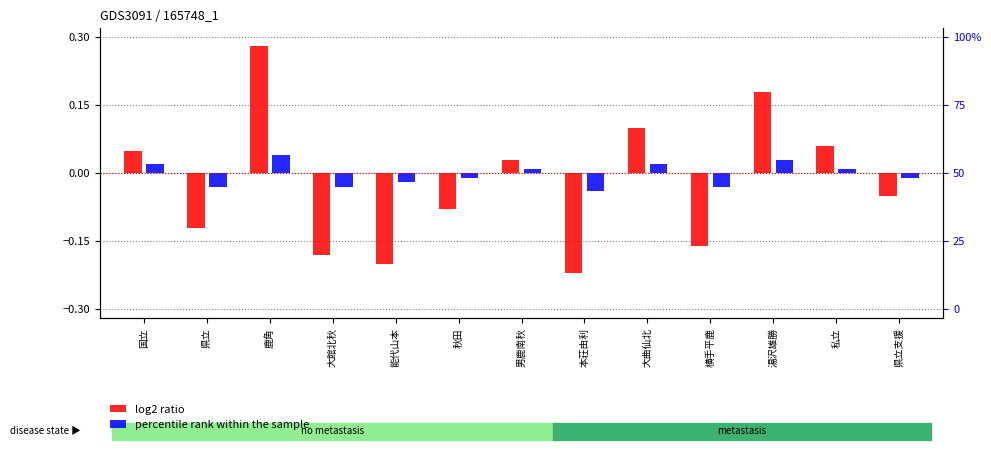

Between 本荘由利 and 私立, which series saw the biggest shift?

log2 ratio